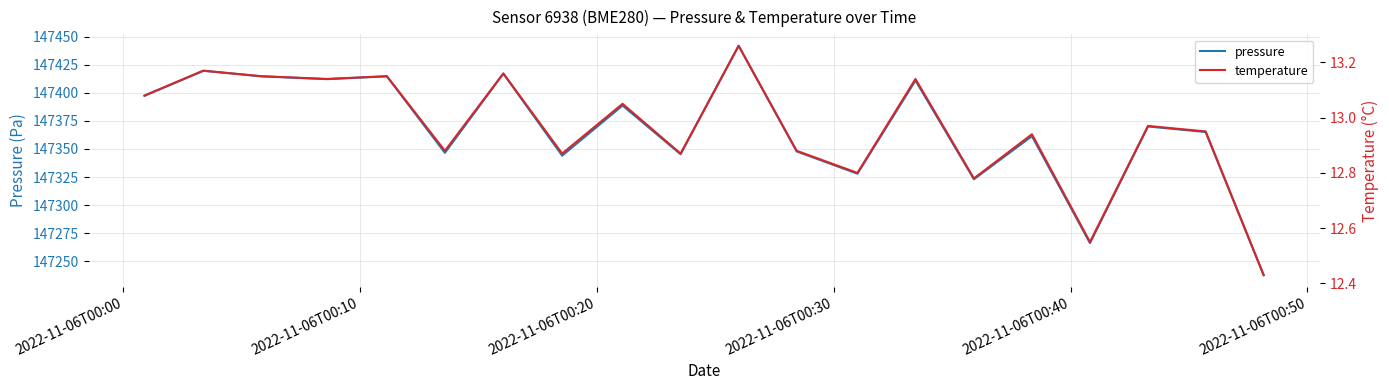

How many series are shown in this chart?

2